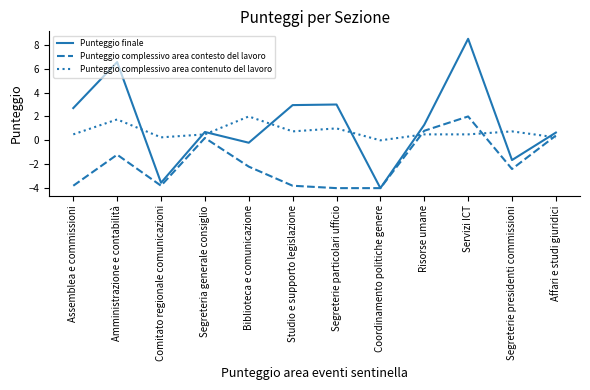

Where is the first local minimum for Punteggio complessivo area contesto del lavoro?

Comitato regionale comunicazioni